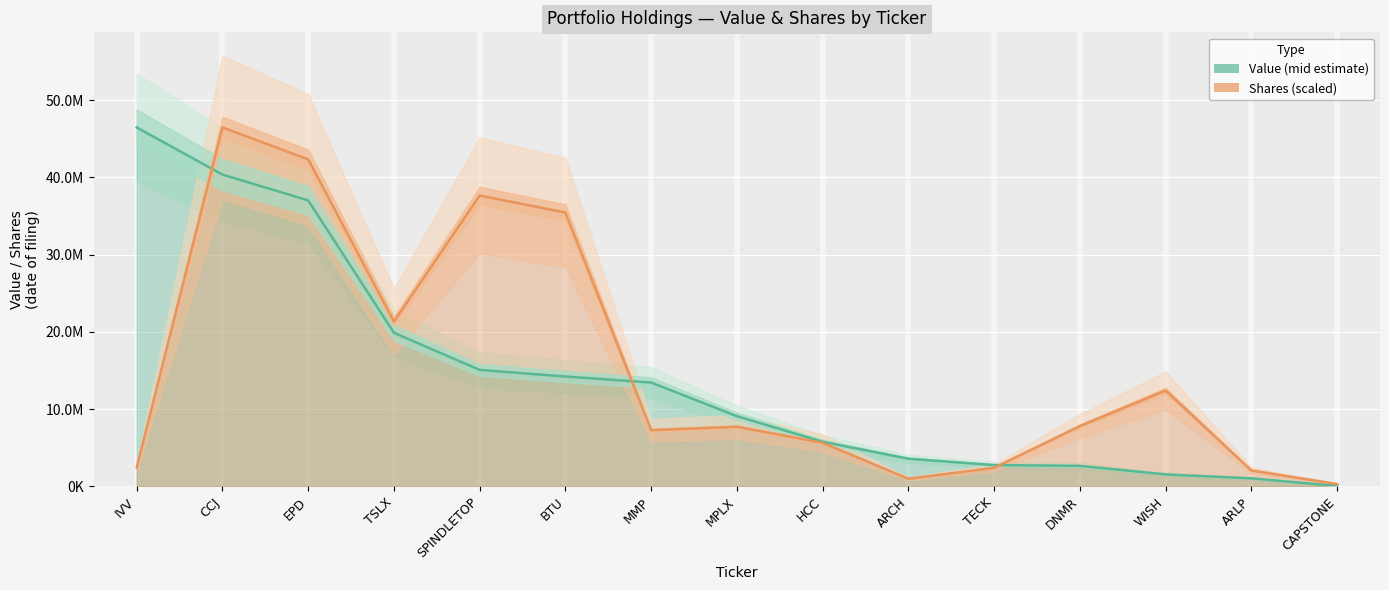

List the series in order of their overall mean, lowest first.

Value (mid estimate), Shares (scaled)